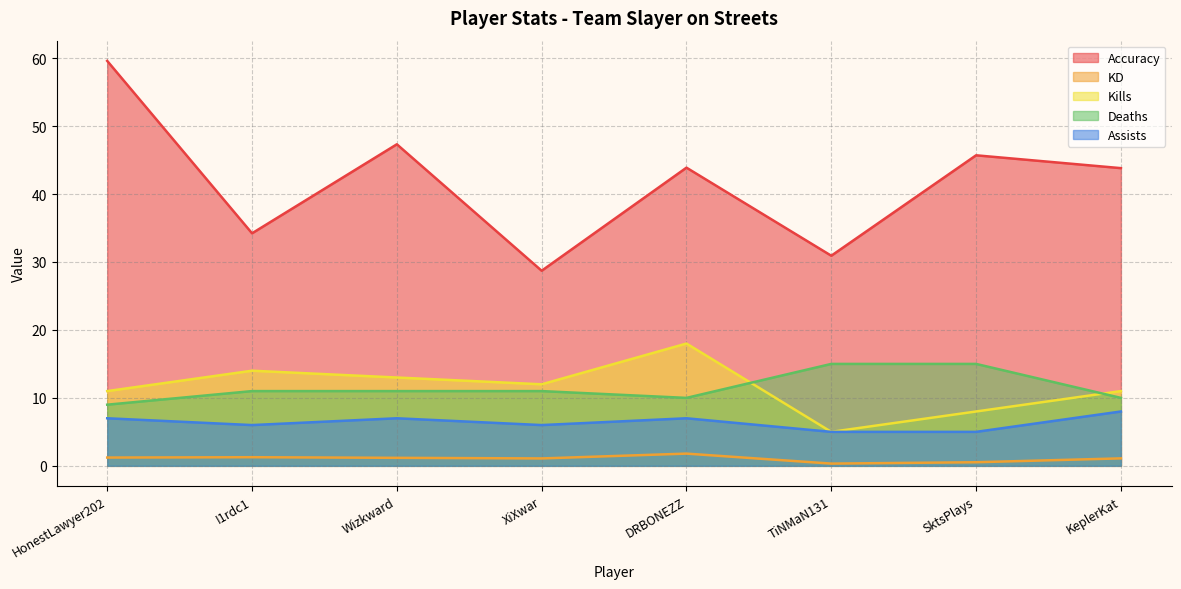

The value of Deaths at KeplerKat is 10.0. True or false?

True